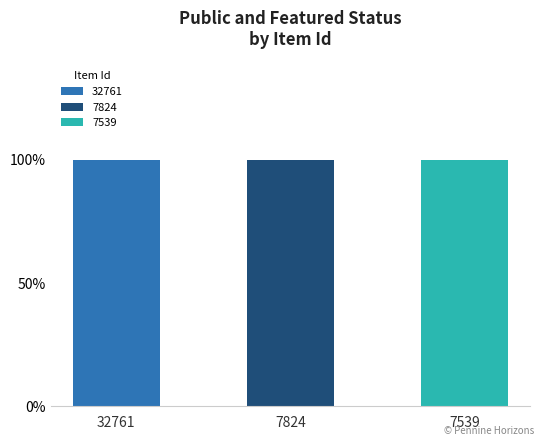

Is the value of featured at 7824 greater than the value of public at 7539?

No